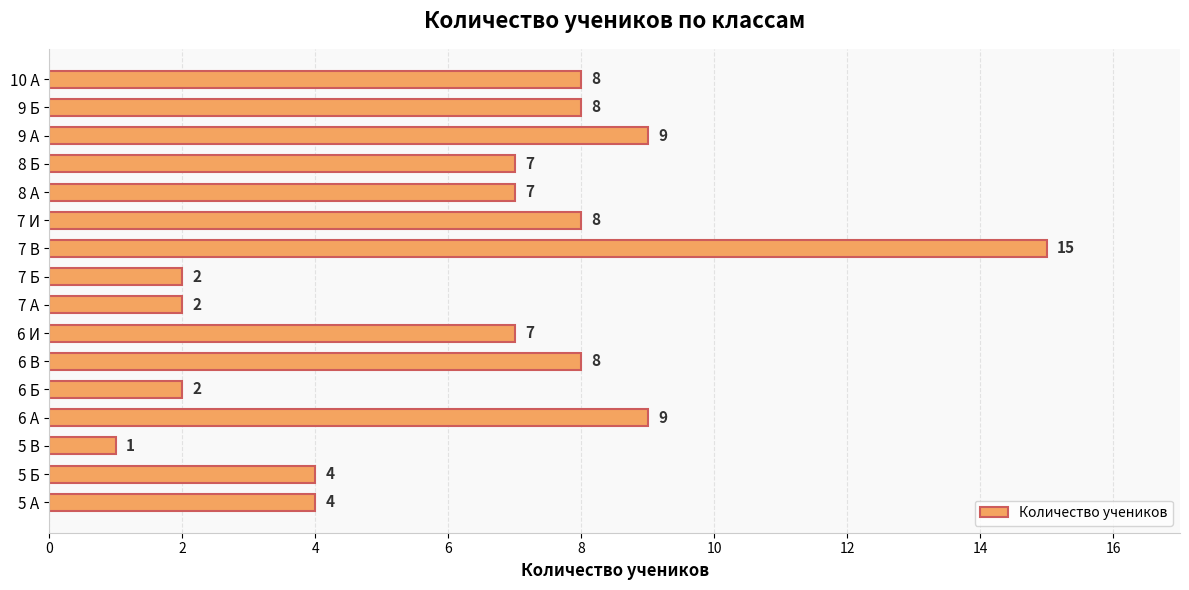

Reading bottom to top, transcribe all the data shown in this chart.

4	4	1	9	2	8	7	2	2	15	8	7	7	9	8	8